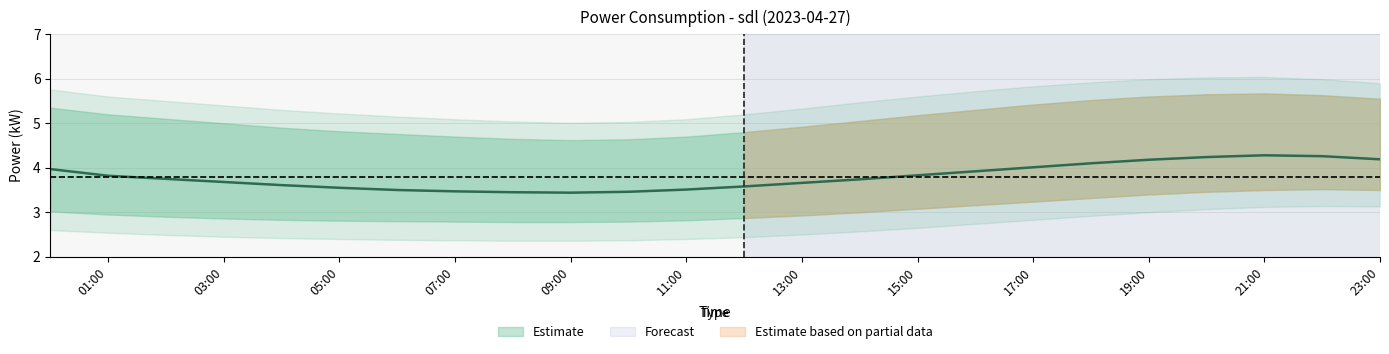

What is the spread (max minus min) of values at 06:00?

2.8